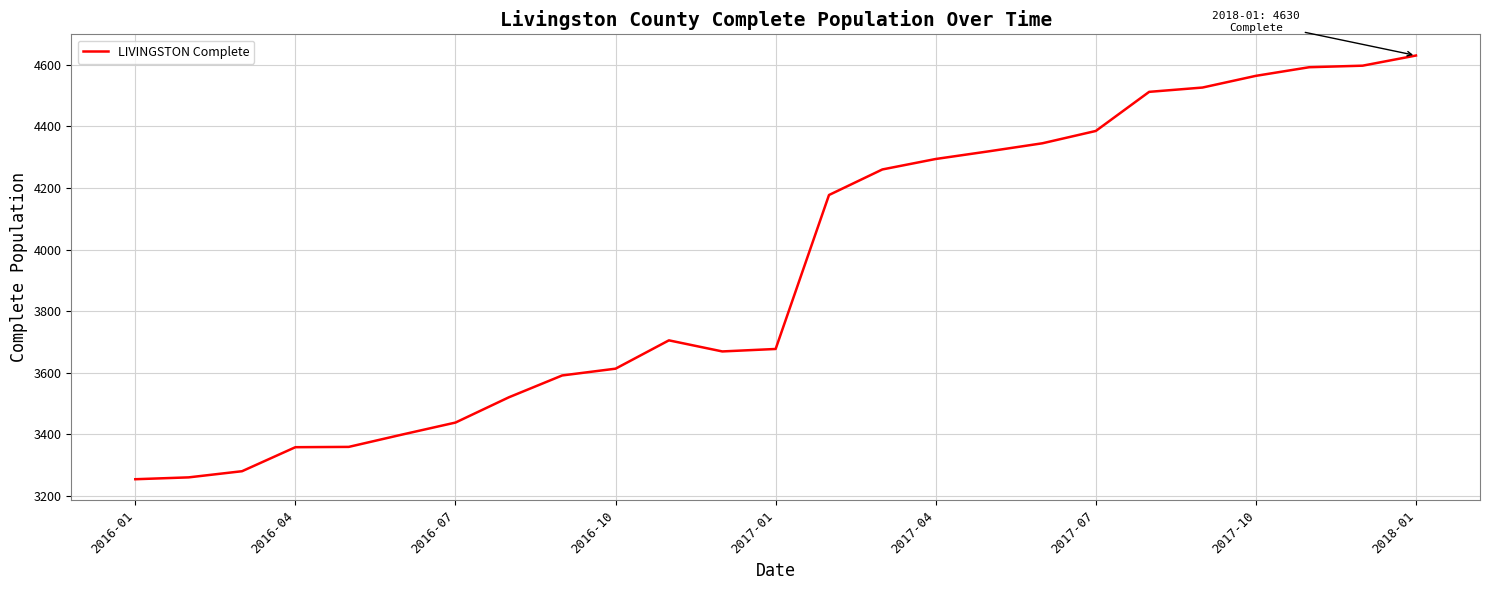

What is the maximum value shown in the chart?

4630